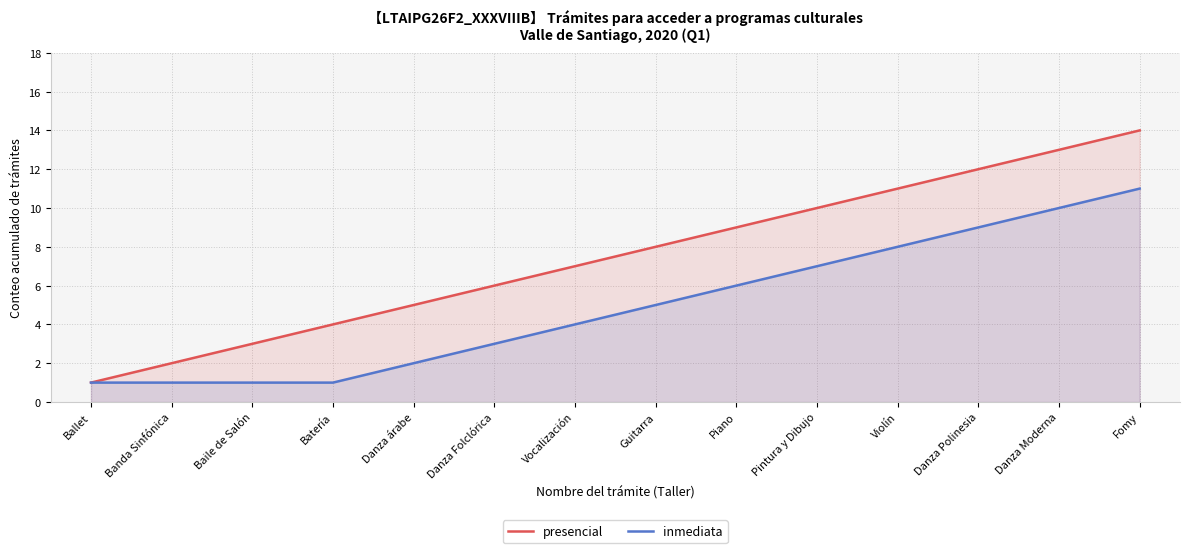

What is the value of the inmediata point at the 8th from the left?

5